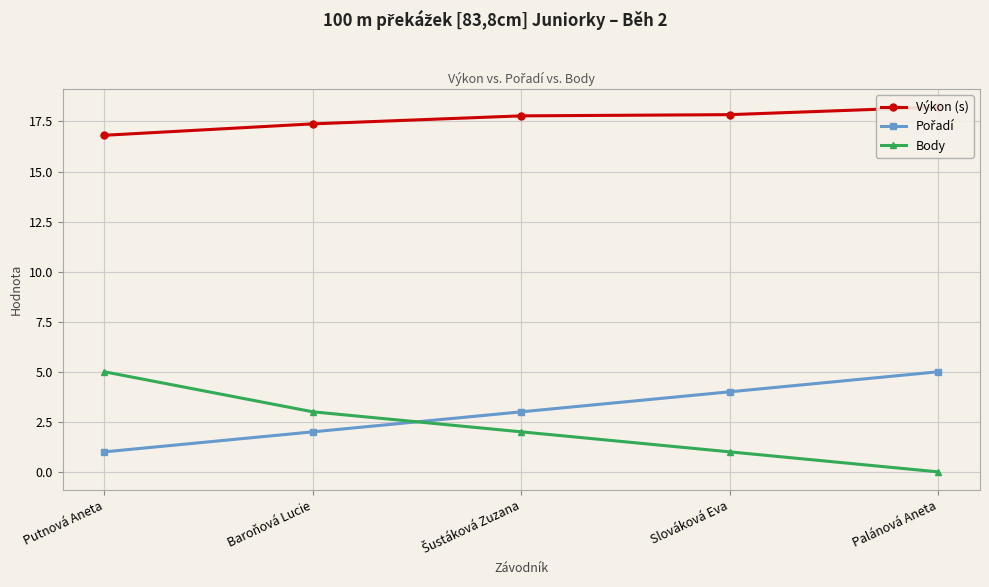

At Palánová Aneta, list the series in order from largest to smallest.

Výkon (s), Pořadí, Body